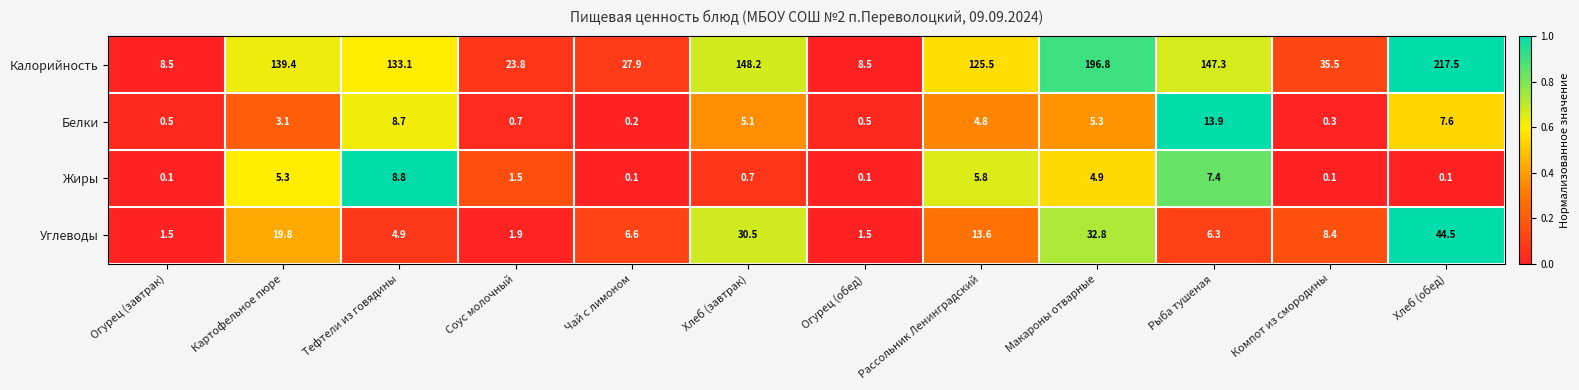

Where does the Жиры series first go above 1?

Картофельное пюре